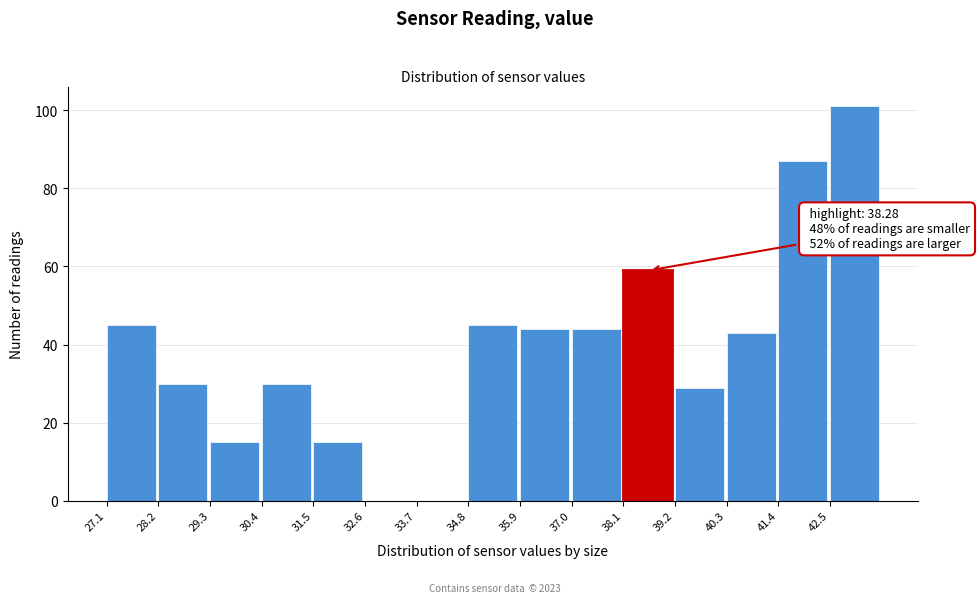

Over which range of the x-axis is the bar tallest?

42.48 to 43.58